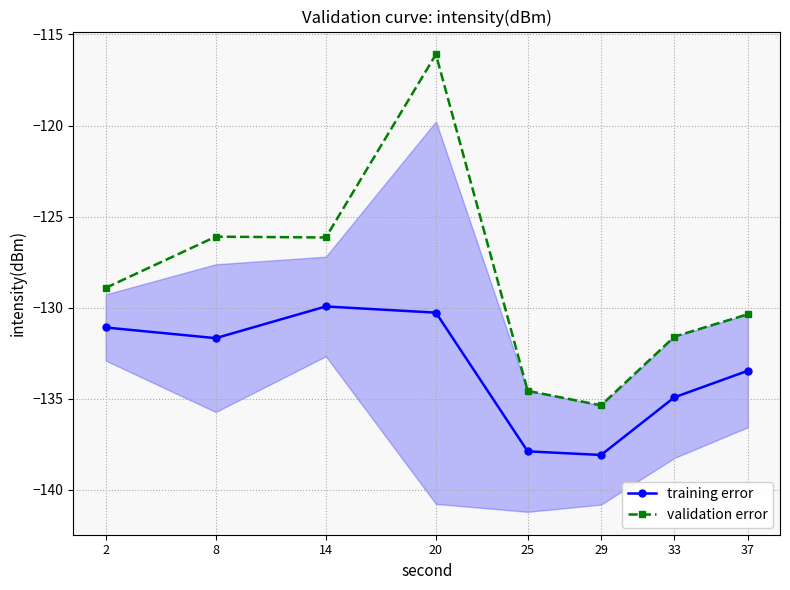

The value of training error at 20 is -50.7. True or false?

False